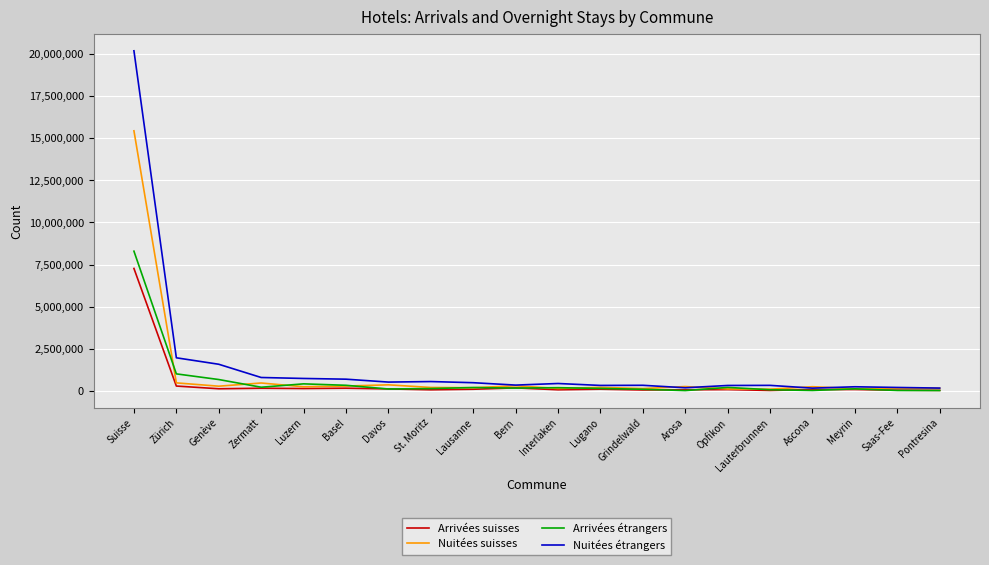

Rank the series by their maximum value, from lowest to highest.

Arrivées suisses, Arrivées étrangers, Nuitées suisses, Nuitées étrangers